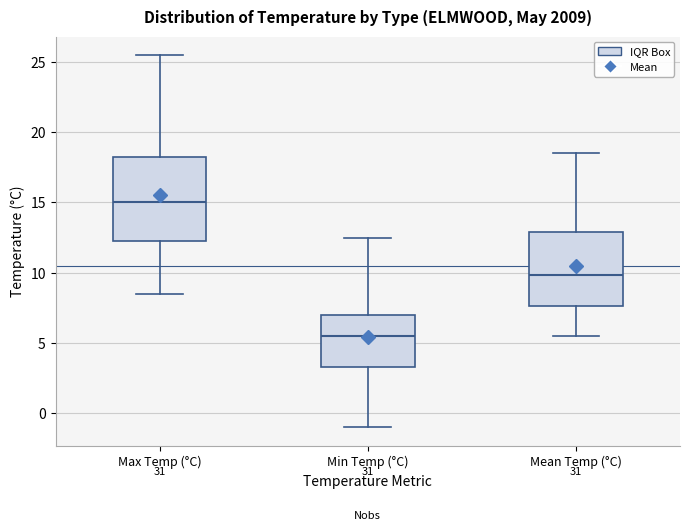

Which box has the highest median line?

Max Temp (°C)